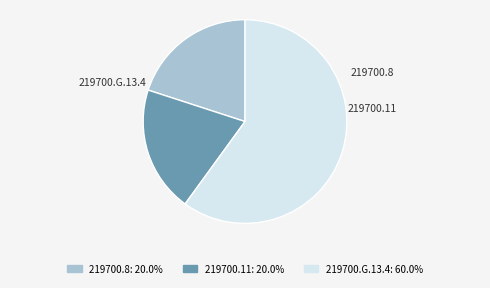

Count the number of slices in the pie.

3